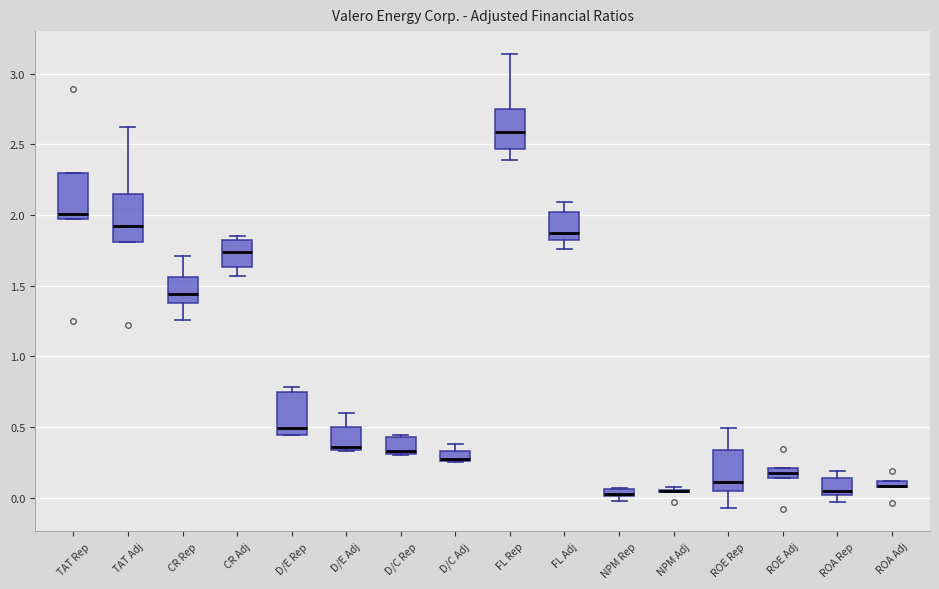

Where is the upper edge of the box for ROE Rep on the y-axis? The values are not printed on the chart, so give them approximately, as read against the axis.

0.35